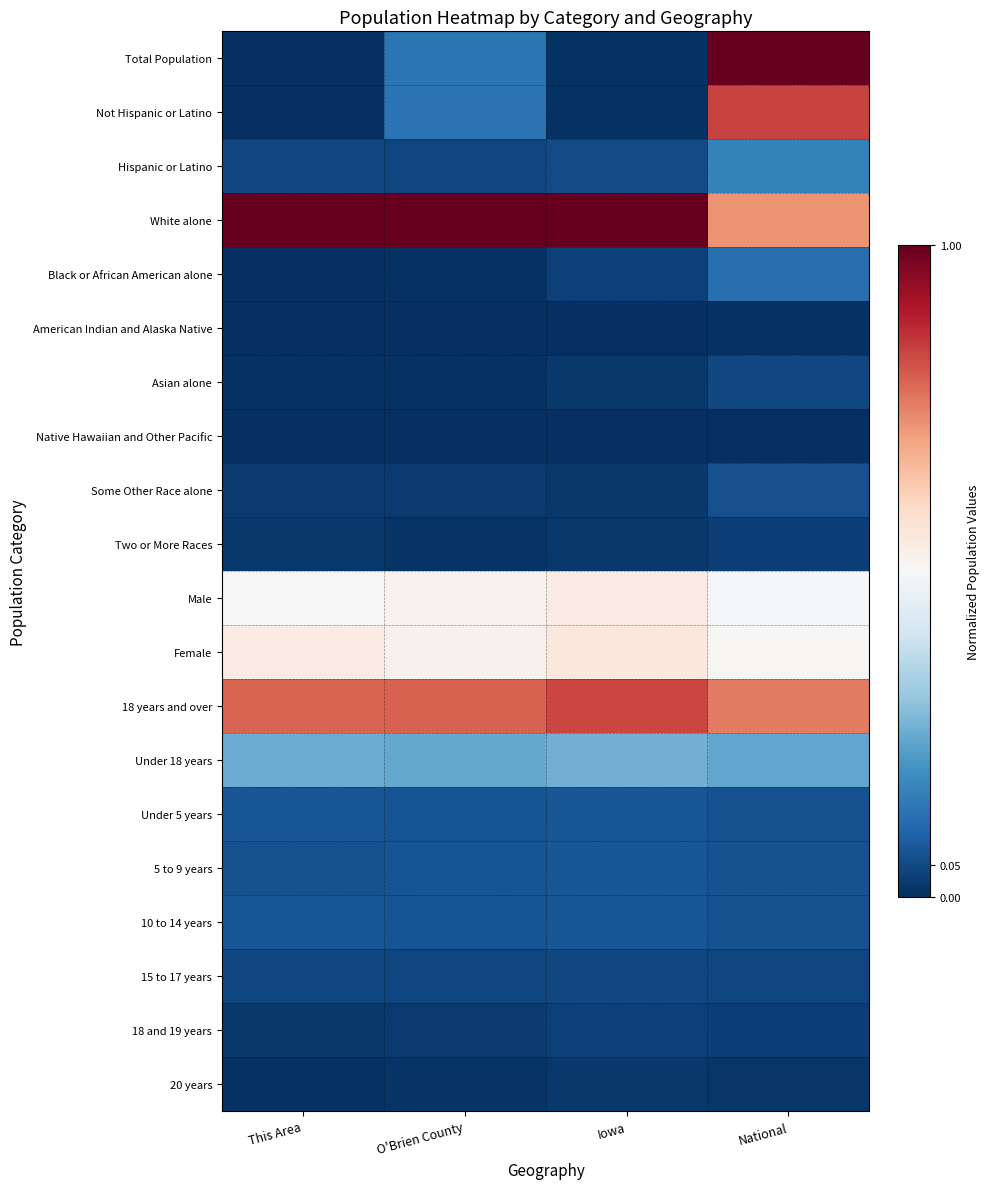

Reading right to left, transcribe all the data shown in this chart.

Total Population: National=1.0	Iowa=0.0	O'Brien County=0.1	This Area=0.0
Not Hispanic or Latino: National=0.8	Iowa=0.0	O'Brien County=0.1	This Area=0.0
Hispanic or Latino: National=0.2	Iowa=0.1	O'Brien County=0.0	This Area=0.0
White alone: National=0.7	Iowa=1.0	O'Brien County=1.0	This Area=1.0
Black or African American alone: National=0.1	Iowa=0.0	O'Brien County=0.0	This Area=0.0
American Indian and Alaska Native: National=0.0	Iowa=0.0	O'Brien County=0.0	This Area=0.0
Asian alone: National=0.0	Iowa=0.0	O'Brien County=0.0	This Area=0.0
Native Hawaiian and Other Pacific: National=0.0	Iowa=0.0	O'Brien County=0.0	This Area=0.0
Some Other Race alone: National=0.1	Iowa=0.0	O'Brien County=0.0	This Area=0.0
Two or More Races: National=0.0	Iowa=0.0	O'Brien County=0.0	This Area=0.0
Male: National=0.5	Iowa=0.5	O'Brien County=0.5	This Area=0.5
Female: National=0.5	Iowa=0.6	O'Brien County=0.5	This Area=0.5
18 years and over: National=0.8	Iowa=0.8	O'Brien County=0.8	This Area=0.8
Under 18 years: National=0.2	Iowa=0.3	O'Brien County=0.2	This Area=0.3
Under 5 years: National=0.1	Iowa=0.1	O'Brien County=0.1	This Area=0.1
5 to 9 years: National=0.1	Iowa=0.1	O'Brien County=0.1	This Area=0.1
10 to 14 years: National=0.1	Iowa=0.1	O'Brien County=0.1	This Area=0.1
15 to 17 years: National=0.0	Iowa=0.0	O'Brien County=0.0	This Area=0.0
18 and 19 years: National=0.0	Iowa=0.0	O'Brien County=0.0	This Area=0.0
20 years: National=0.0	Iowa=0.0	O'Brien County=0.0	This Area=0.0